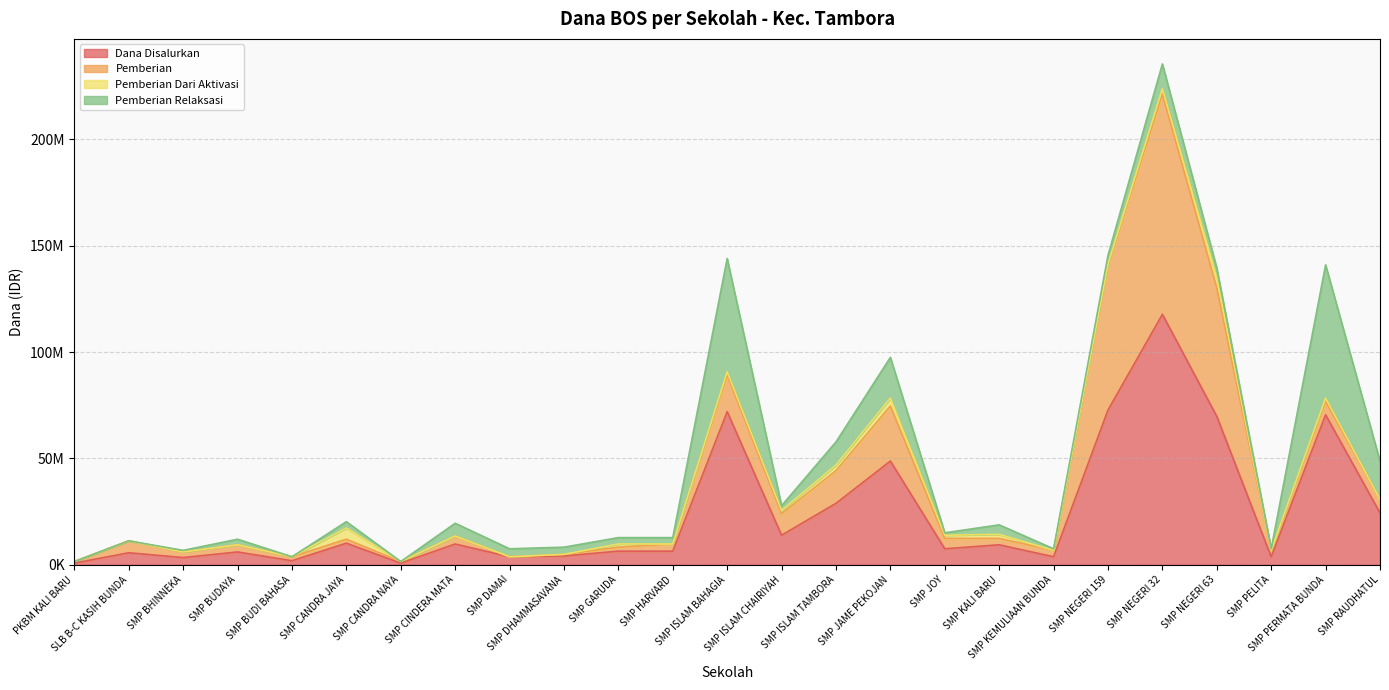

At how many categories does at least one series exceed 55480963?

5